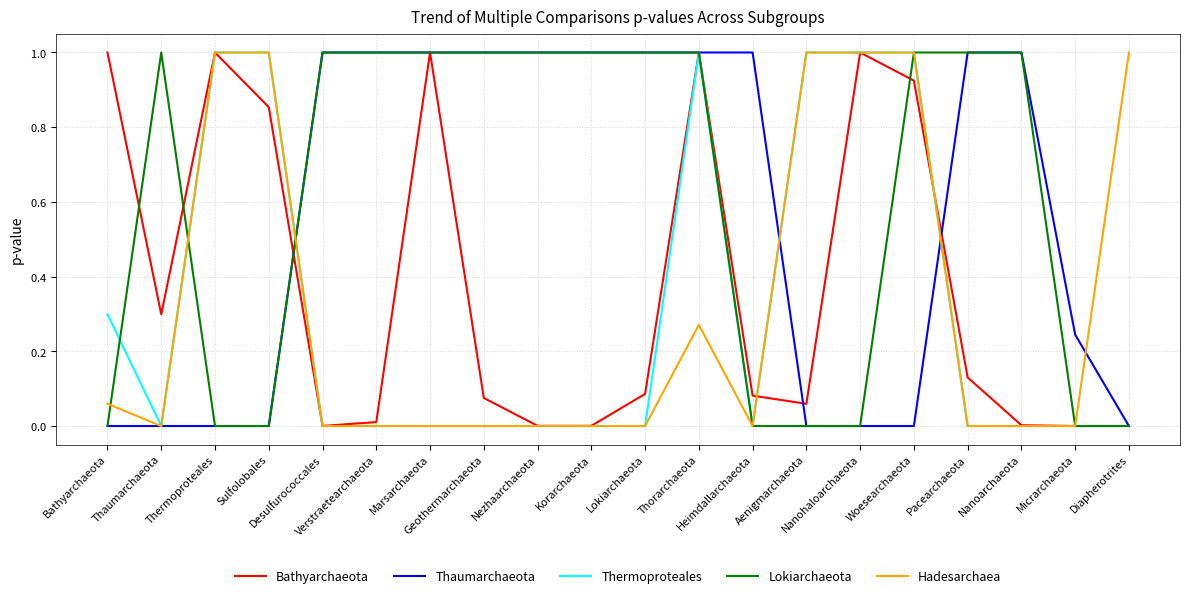

True or false: Lokiarchaeota has more than 0 points higher than both neighbors.

True